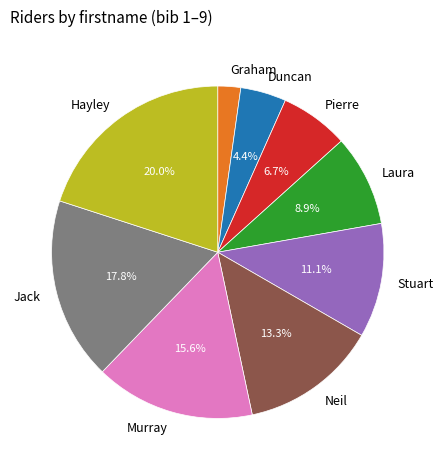

The Graham slice represents 2% of the pie. True or false?

True